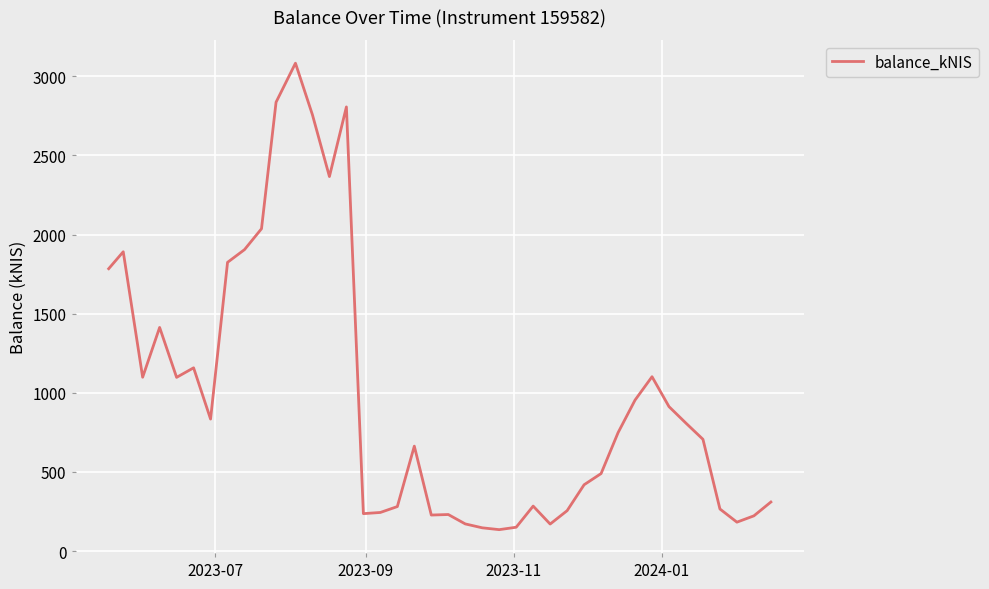

What is the greatest value displayed?

3083.0